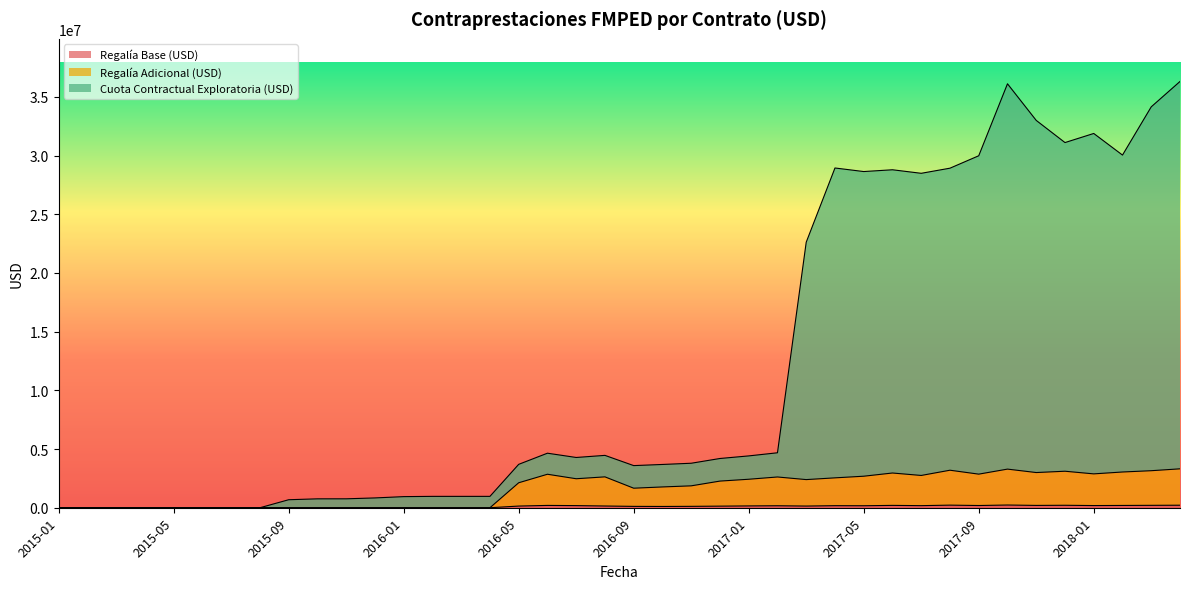

Which category has the lowest value in the Cuota Contractual Exploratoria (USD) series?

2015-01